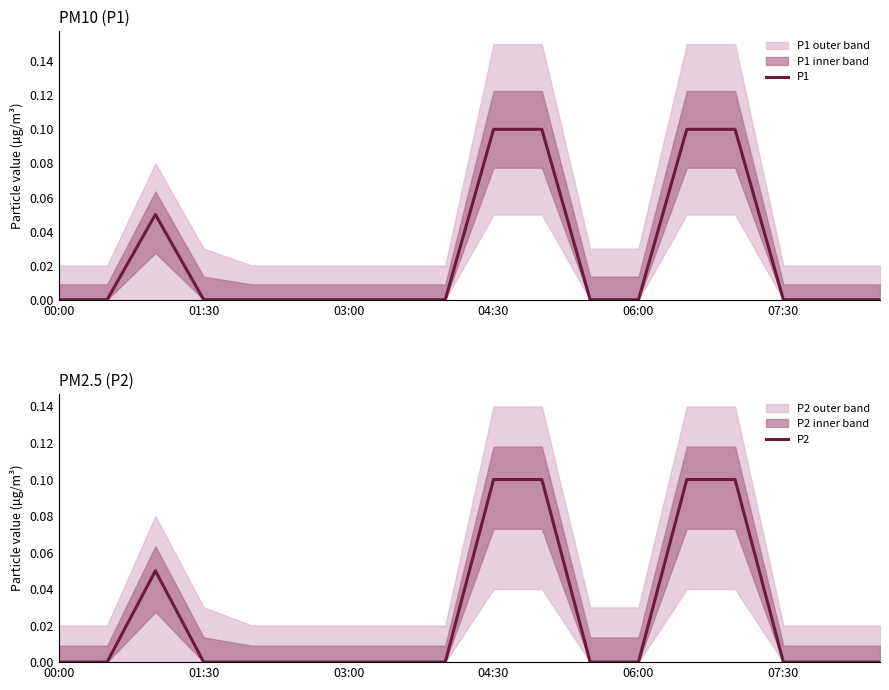

True or false: P1 has a value of 0.0 at 13.

False